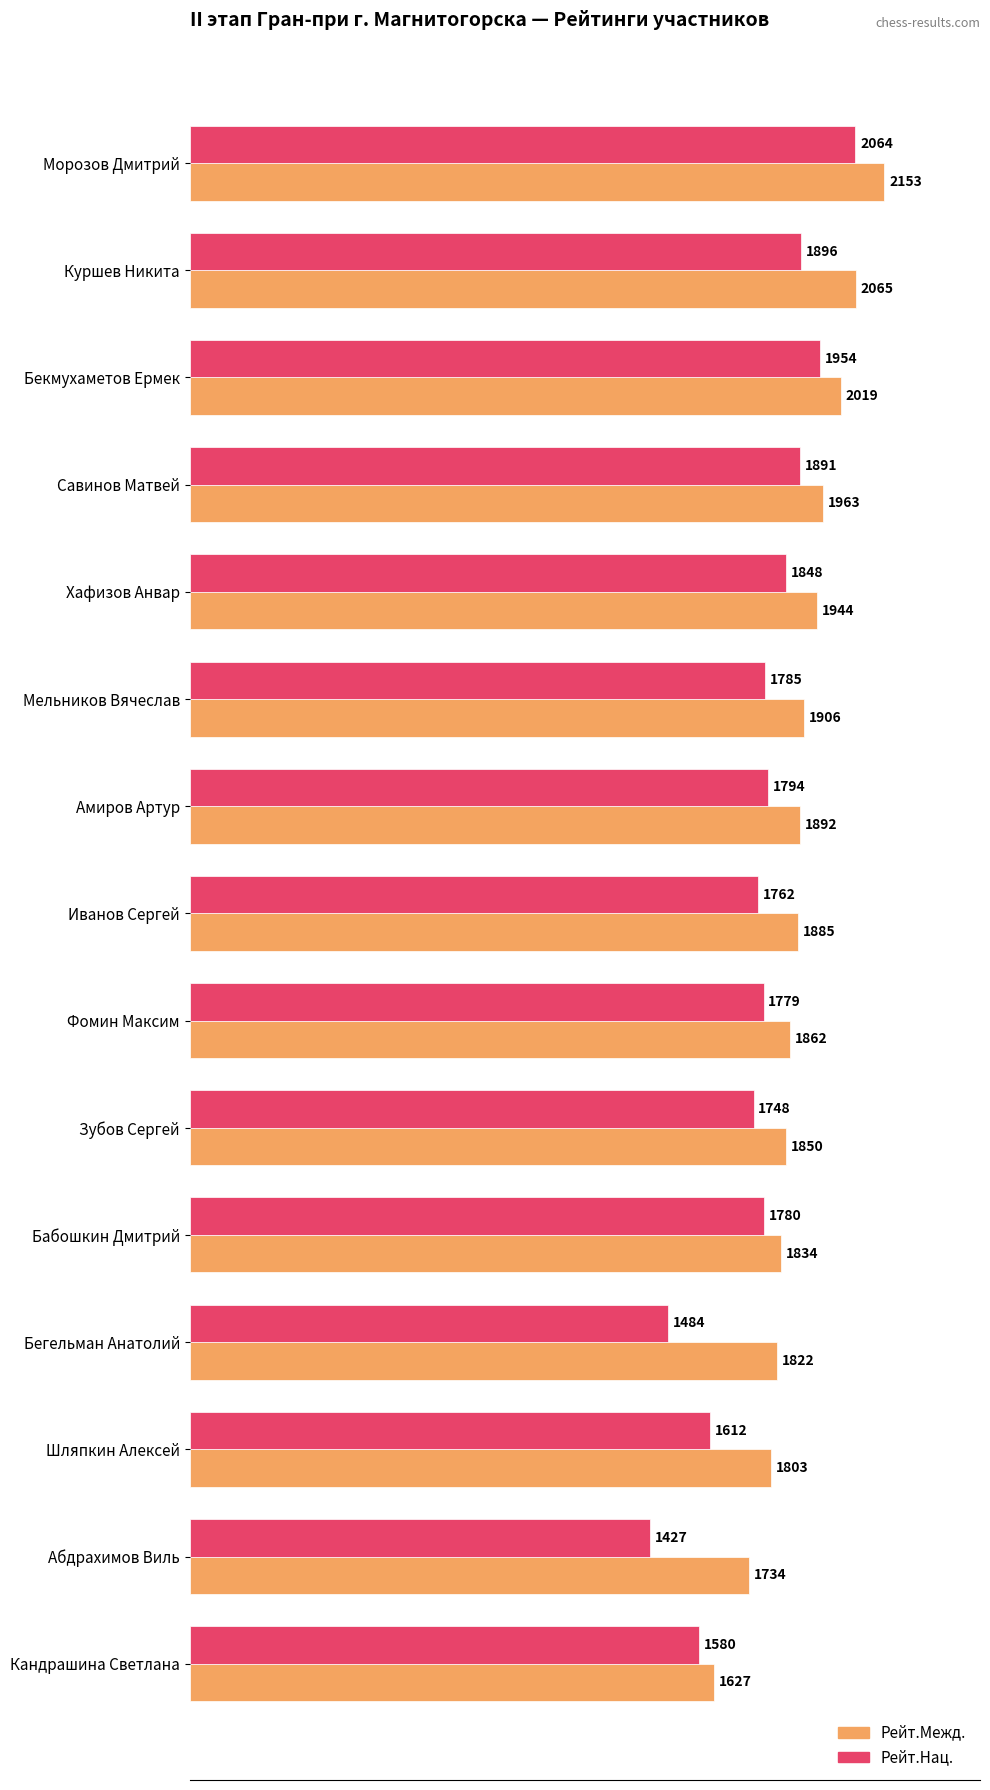

Rank the series by their maximum value, from highest to lowest.

Рейт.Межд., Рейт.Нац.